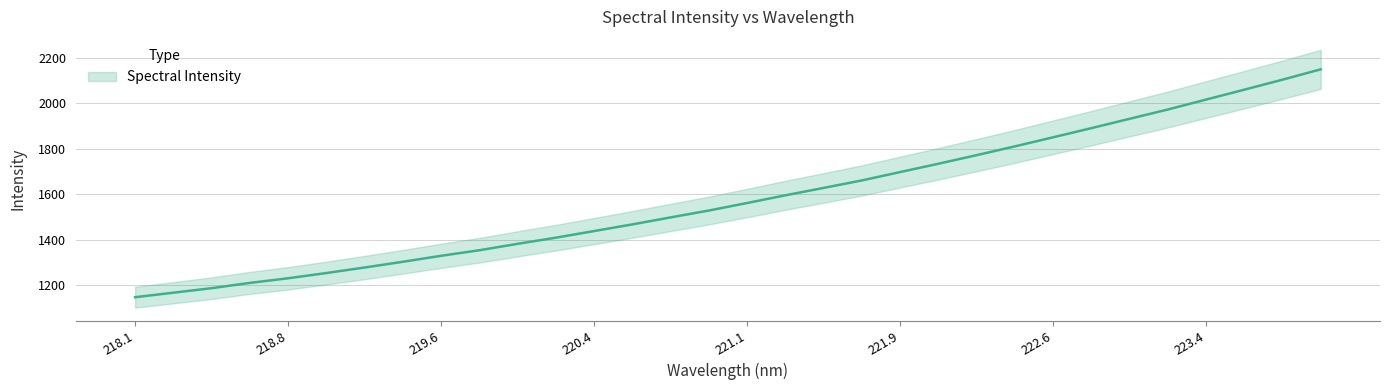

Between 223.9802 and 219.589, which is larger?

223.9802